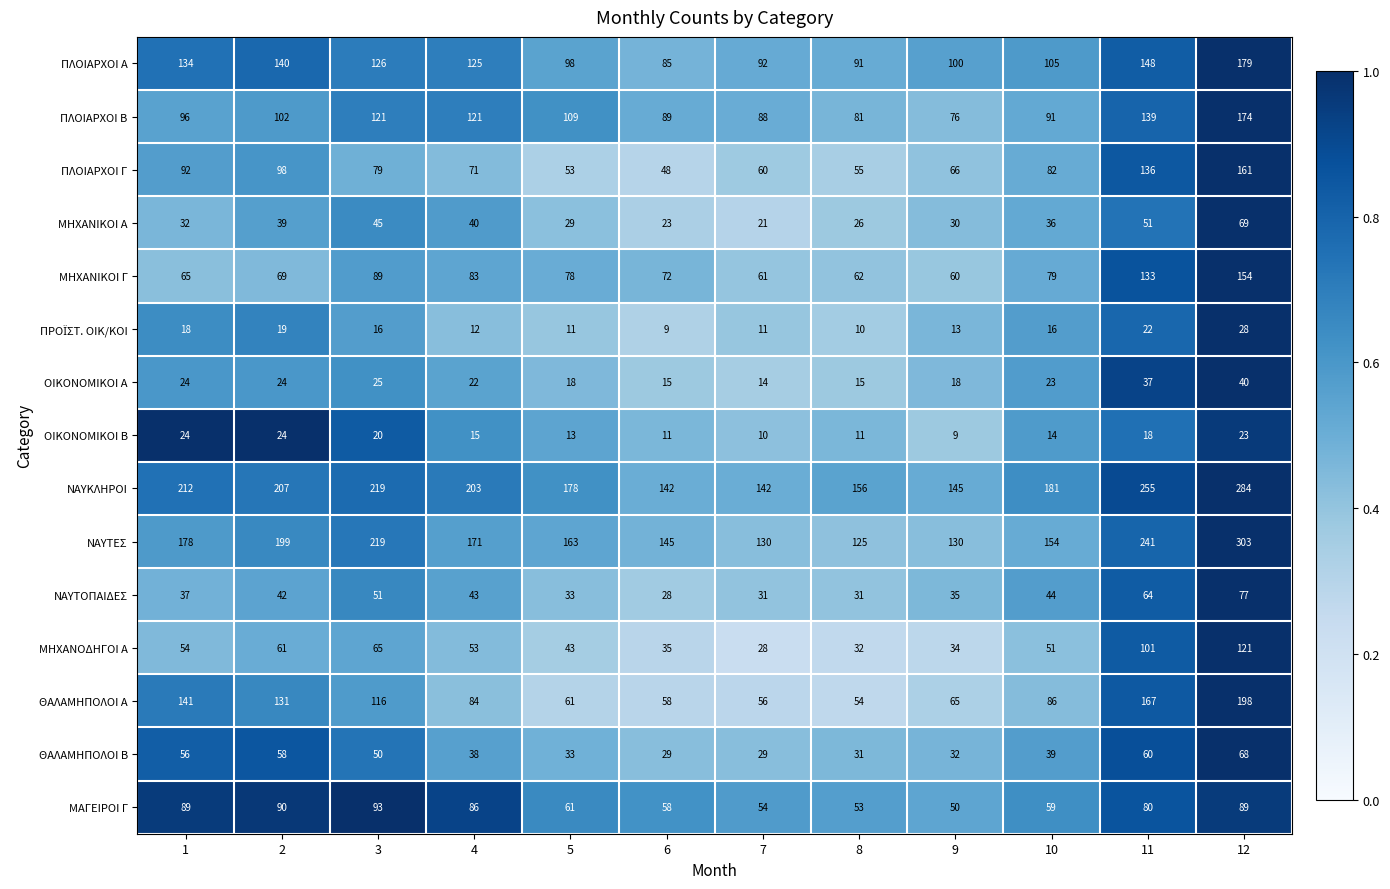

How many series are shown in this chart?

15